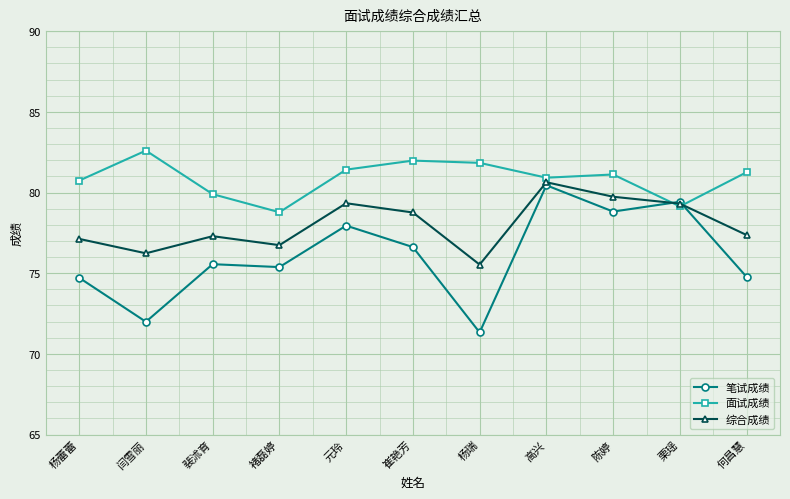

At which category does 综合成绩 reach its first local peak?

裴沭育